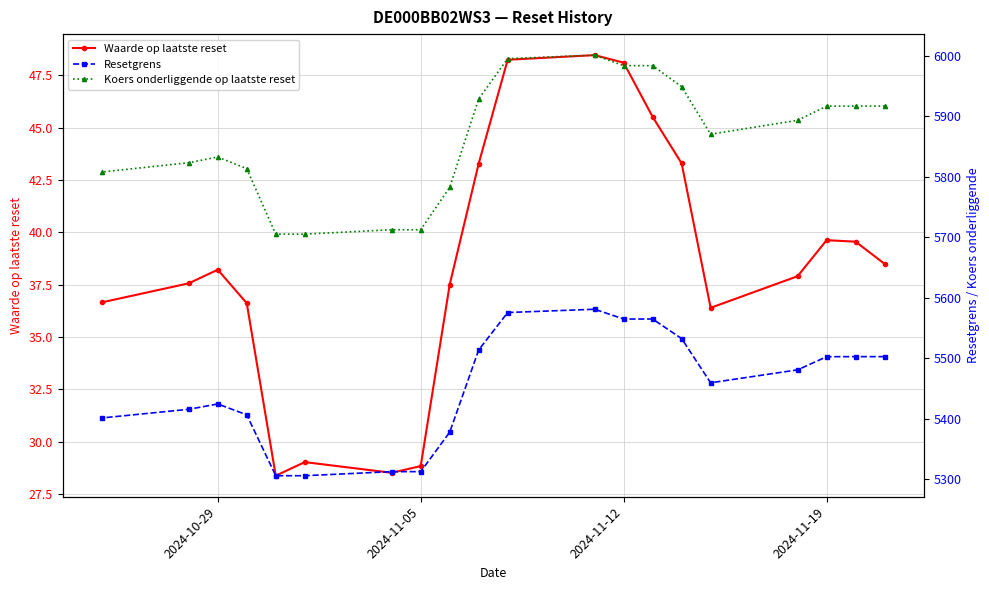

The Waarde op laatste reset series shows 38.2 at 2024-10-29. True or false?

True